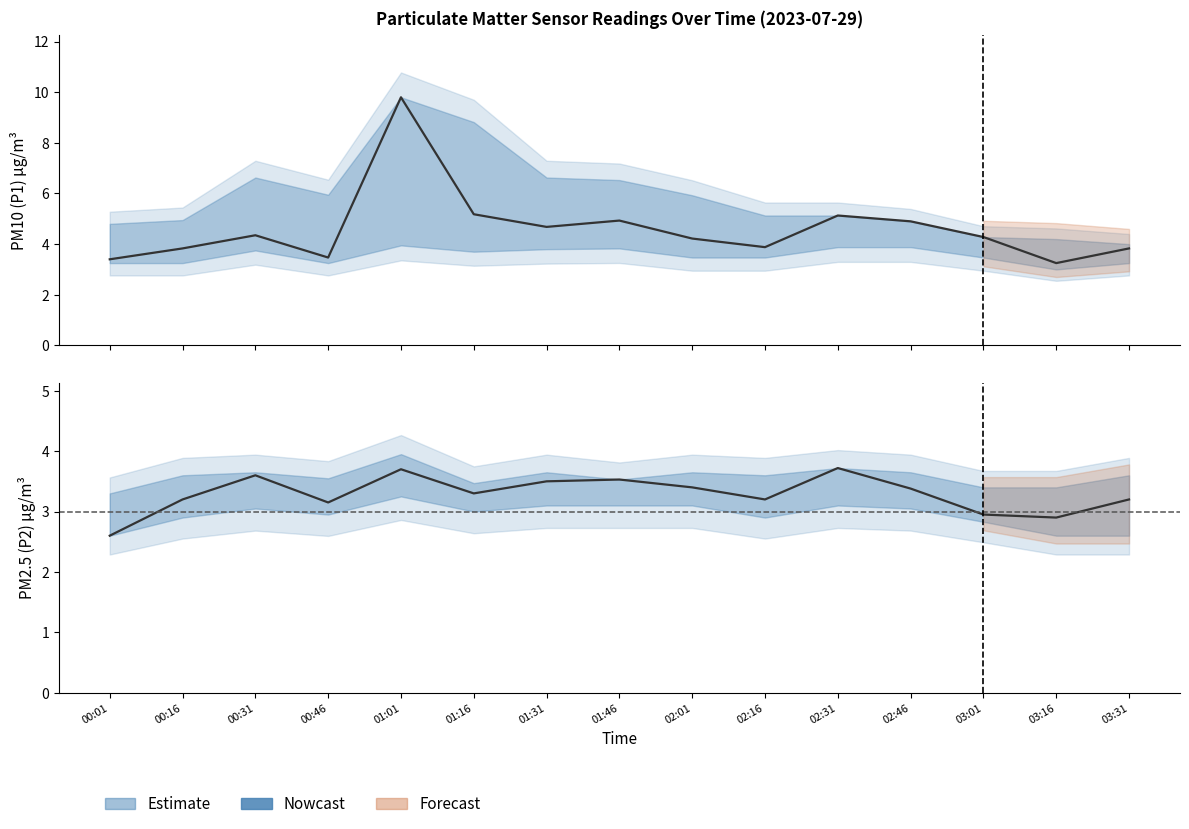

True or false: P2 (PM2.5) has more than 2 points higher than both neighbors.

True